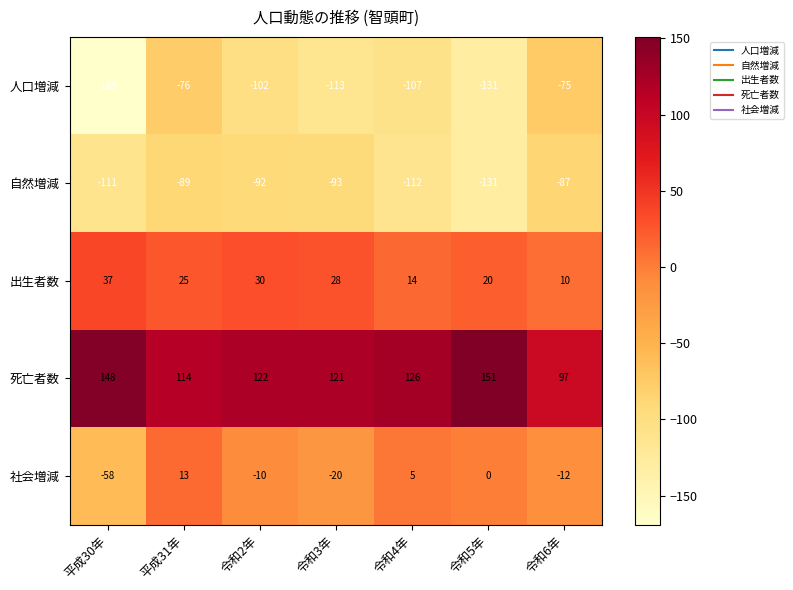

Which series has the largest total across all categories?

死亡者数